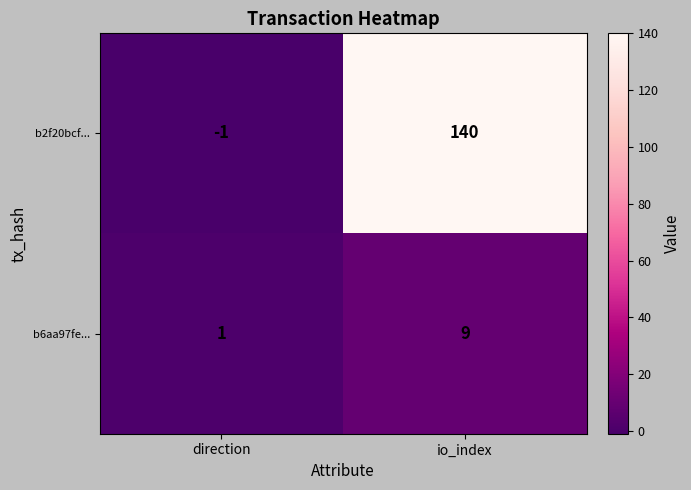

Is it true that b6aa97fe... equals 0 at direction?

False